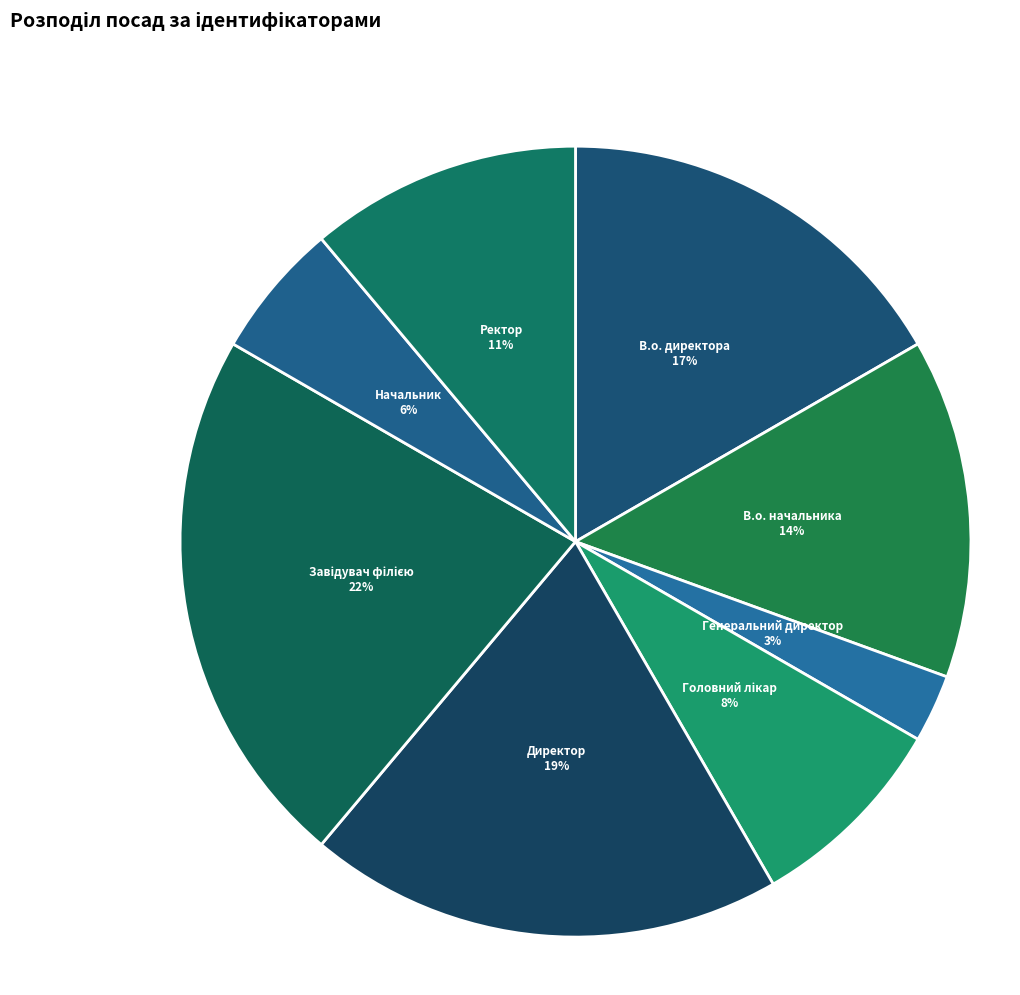

To the nearest percent, what portion does Ректор represent?

11%